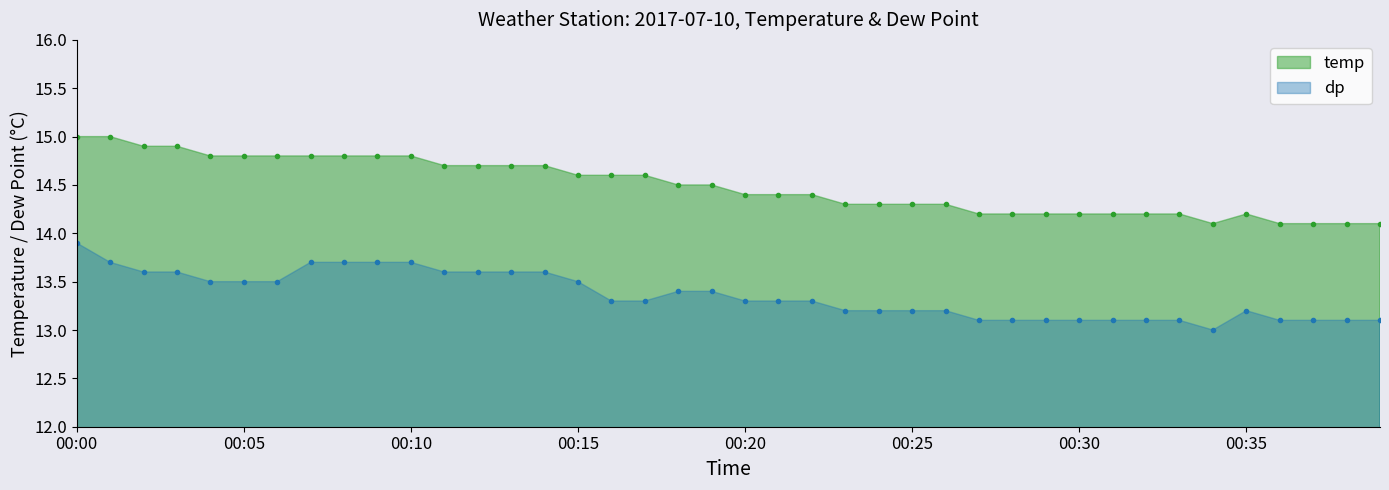

Is the value of temp at 2017-07-10 00:02 greater than the value of dp at 2017-07-10 00:33?

Yes